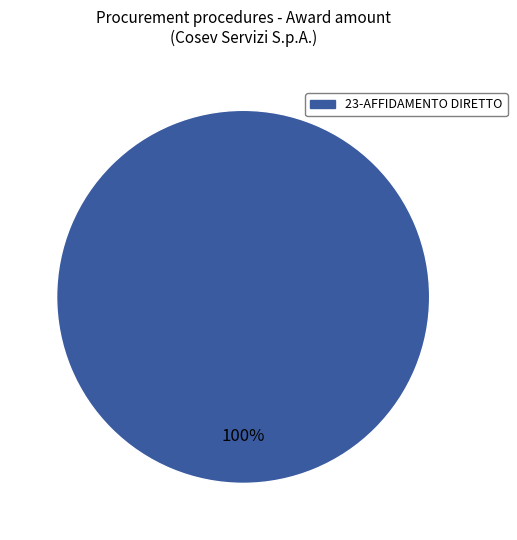

Is it true that 23-AFFIDAMENTO DIRETTO is 100% of the pie?

True